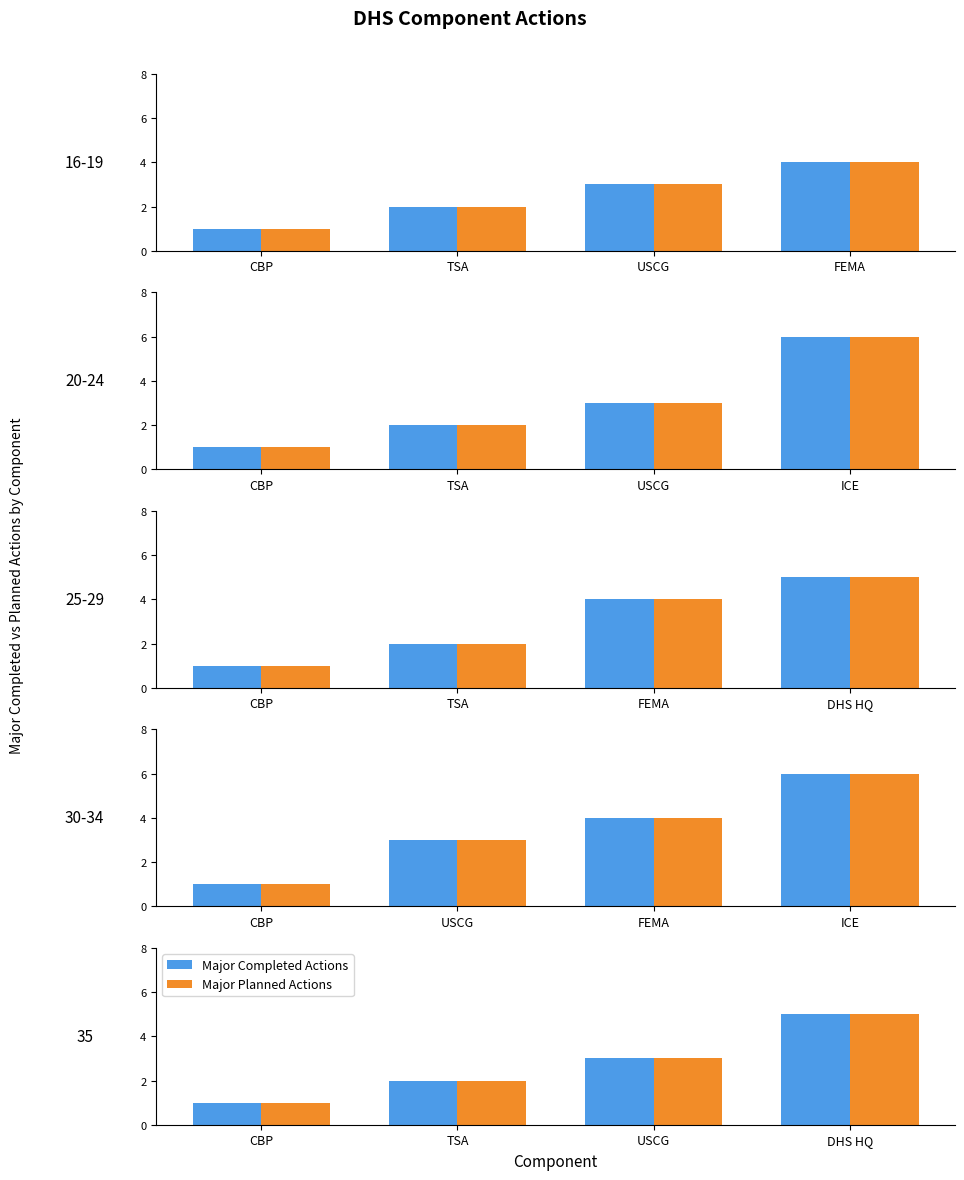

How many distinct data groups are displayed?

2